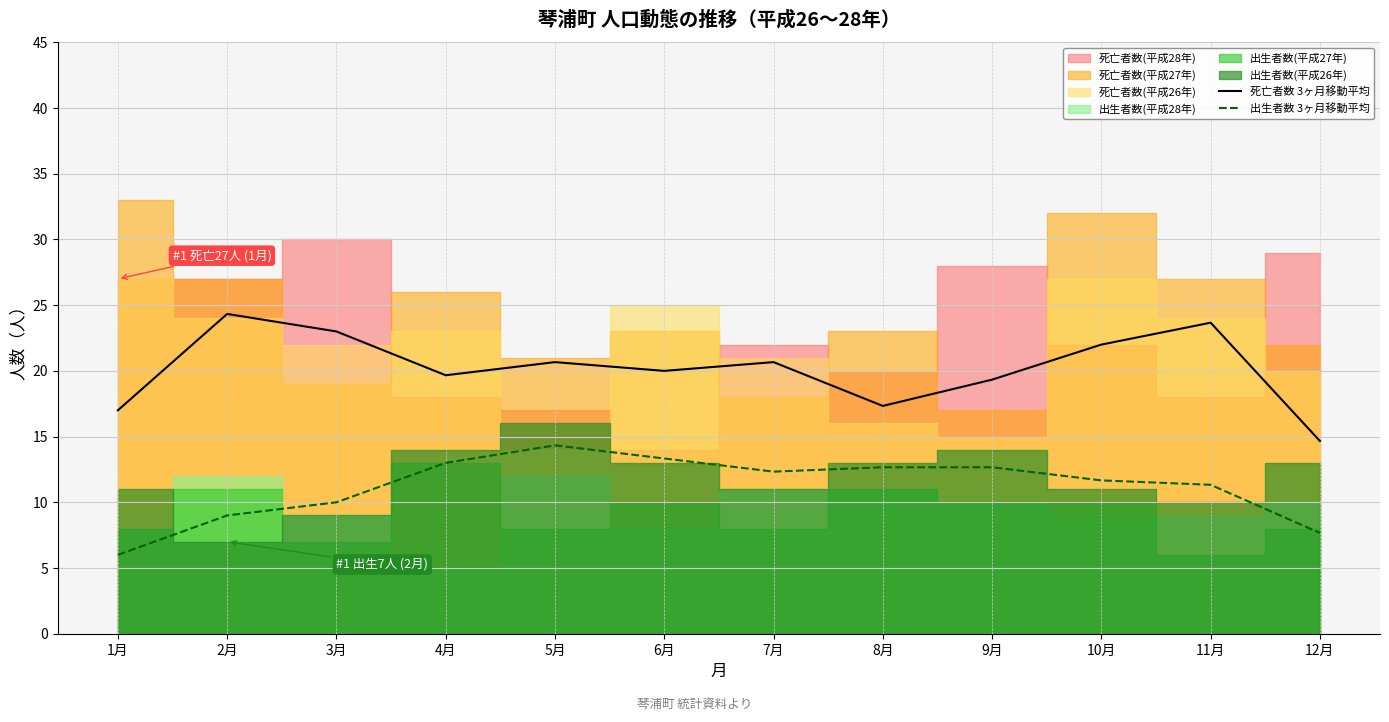

Count the number of categories in the chart.

12